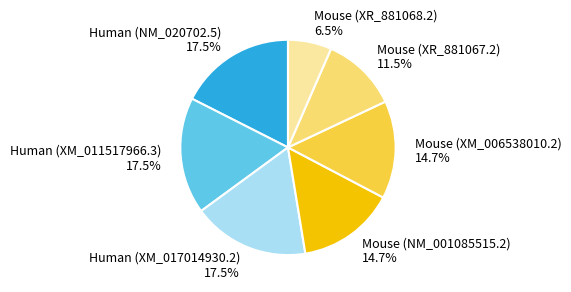

How many segments does this pie chart have?

7